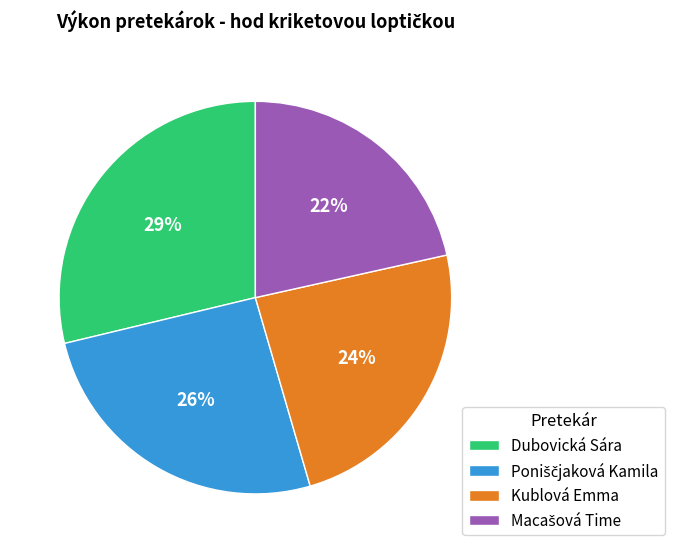

What percentage is the Kublová Emma slice, to the nearest percent?

24%